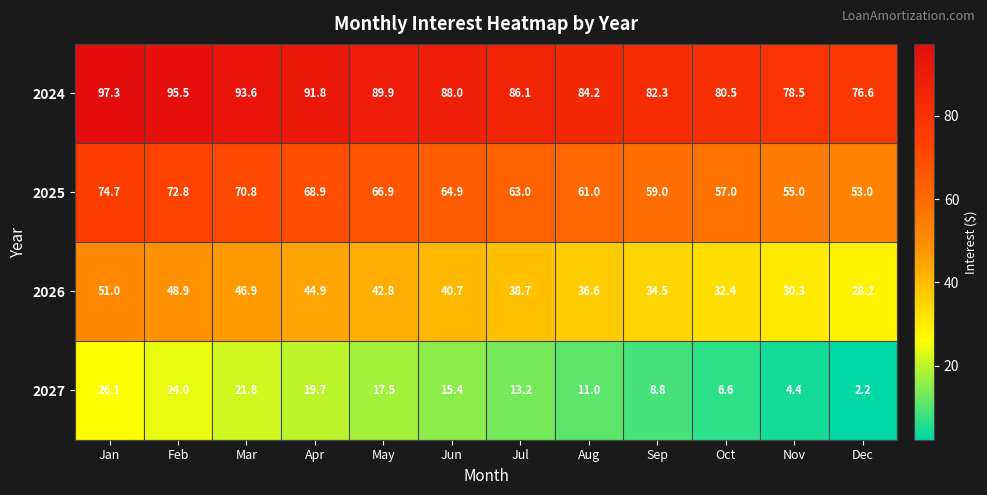

True or false: 2027 has a value of 19.7 at Apr.

True